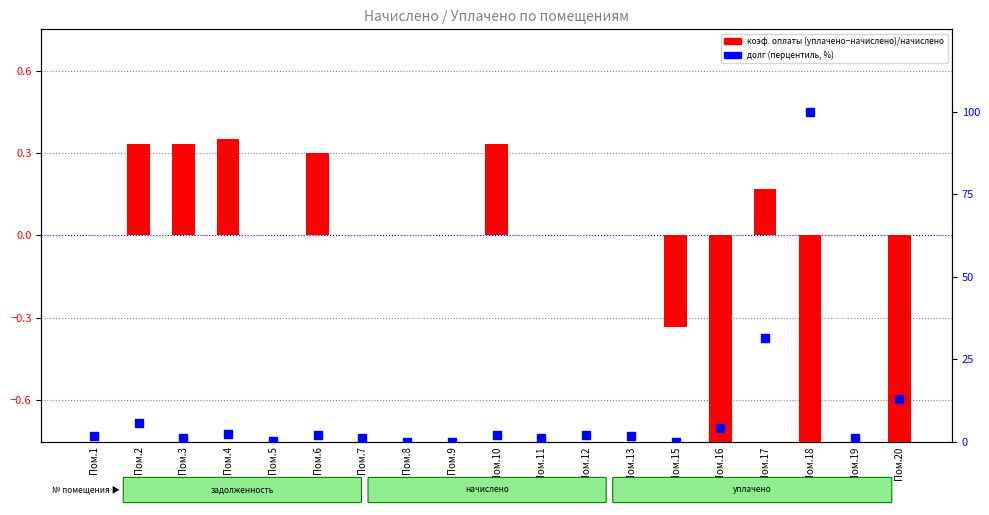

What are all the series names shown in the legend?

payment ratio, debt percentile